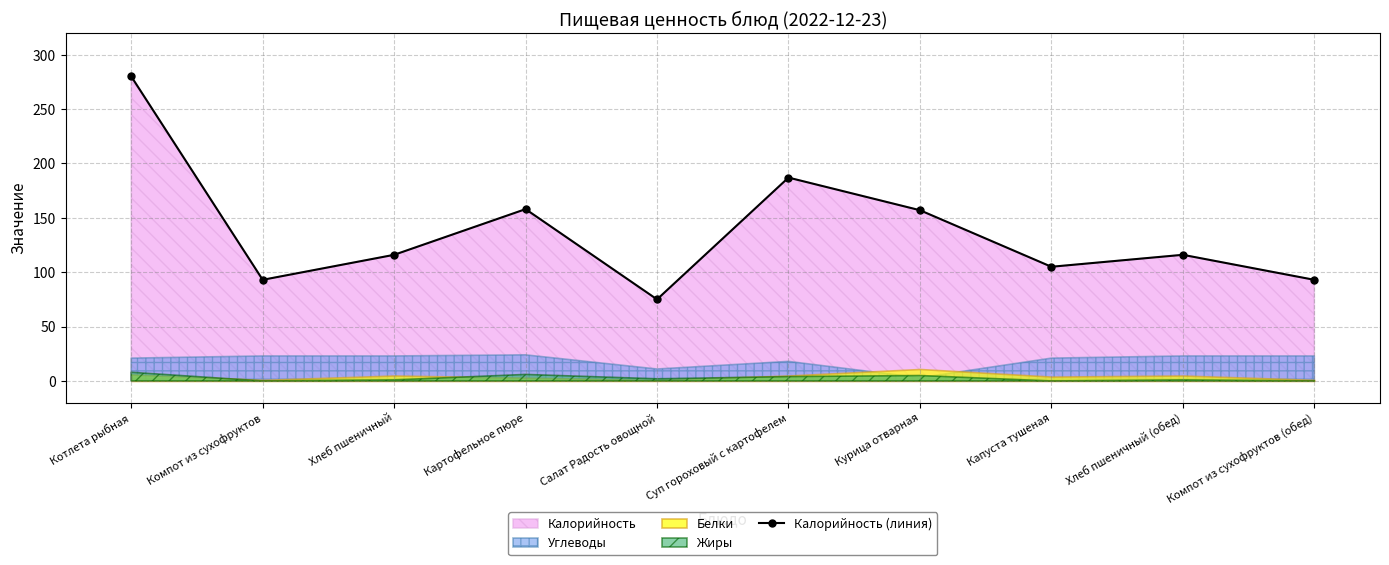

How many data points in Калорийность (линия) are less than 116?

4